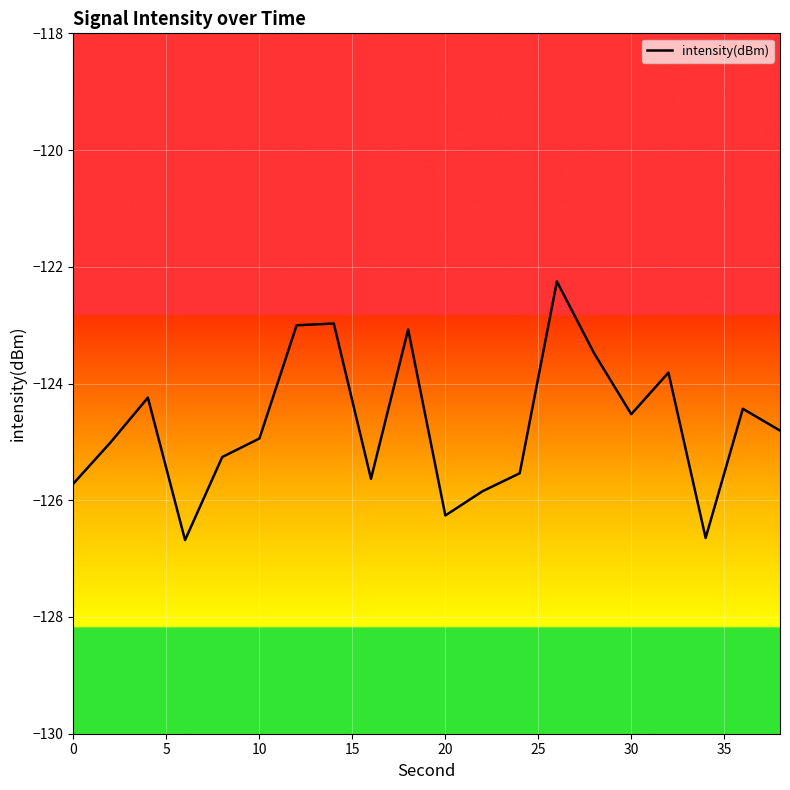

Does the chart have visible grid lines?

Yes